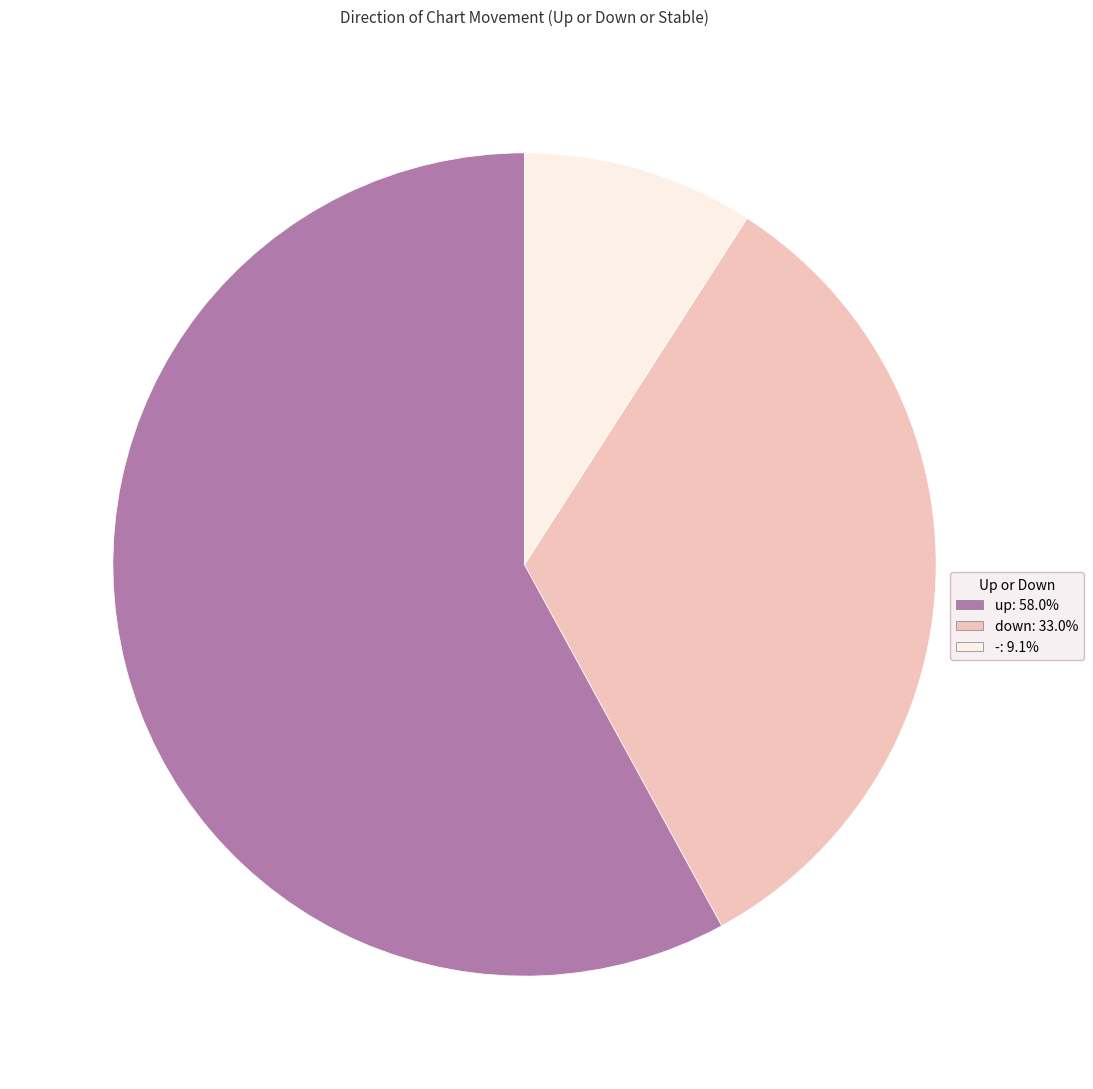

Count the number of slices in the pie.

3